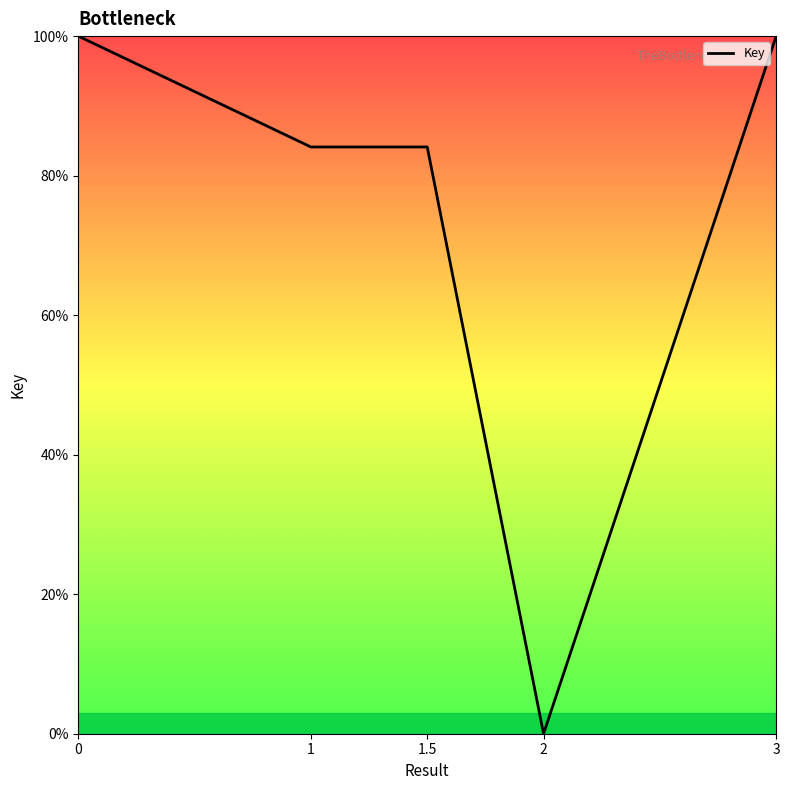

Is this an area chart (filled region under the line)?

Yes